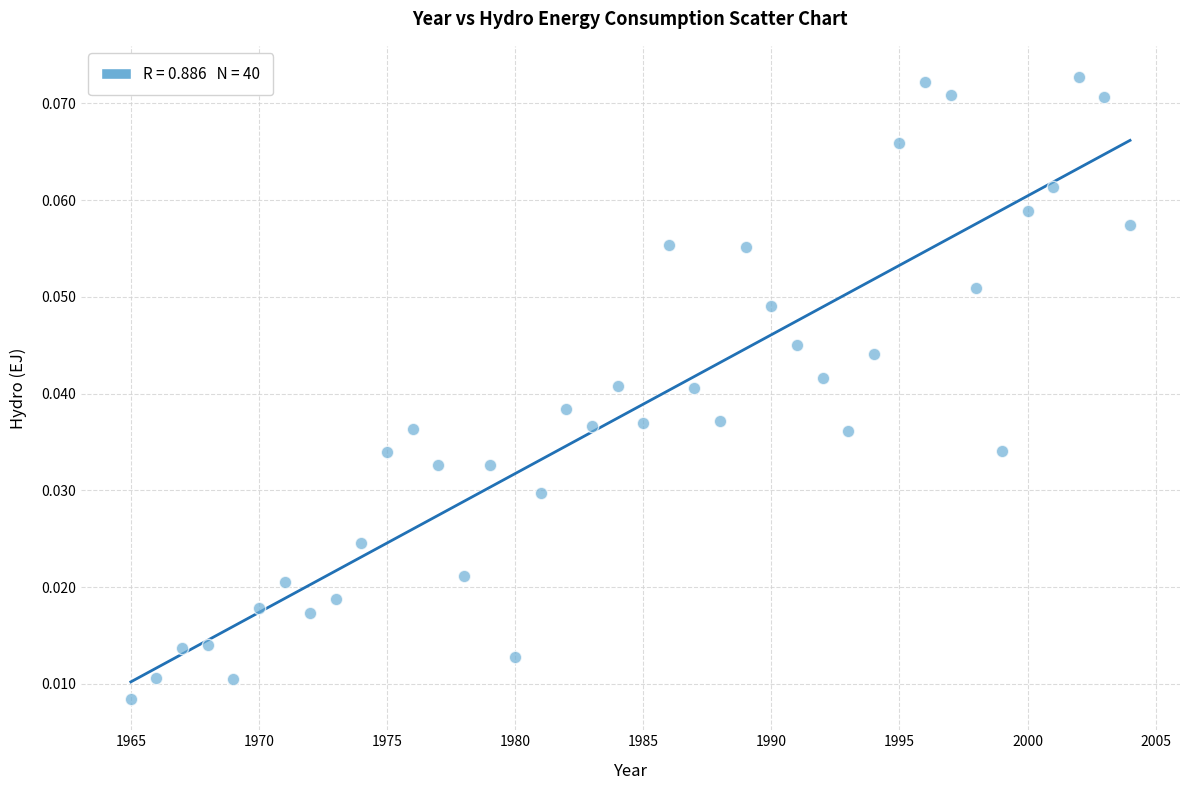

Count the number of points in this scatter plot.

40